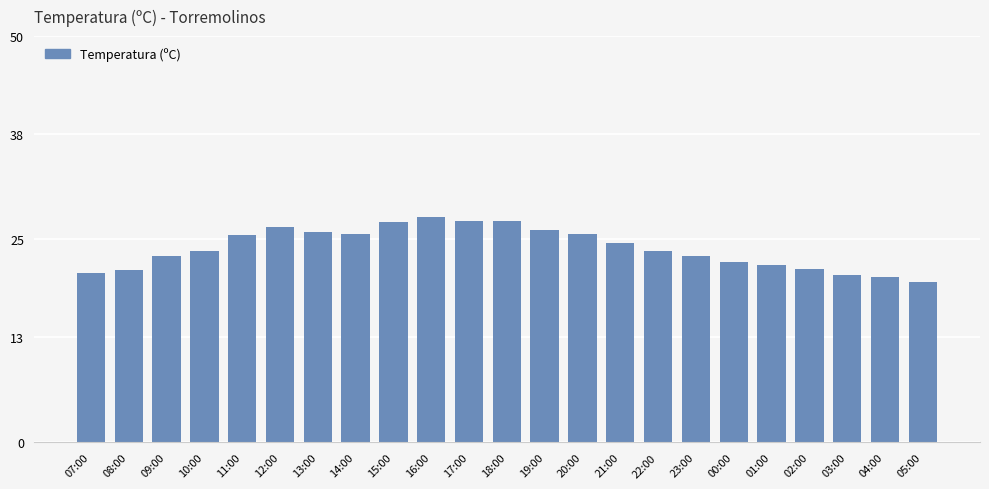

True or false: the data shows 27.2 at 05:00.

False